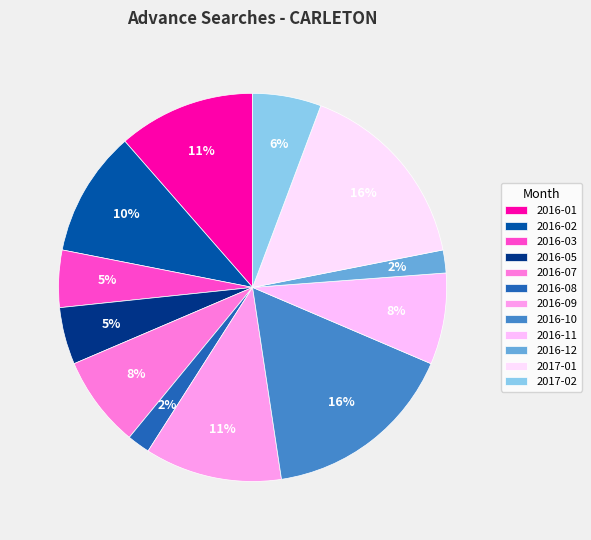

Combined, what portion of the pie is 2016-07 and 2017-02?

13.3%